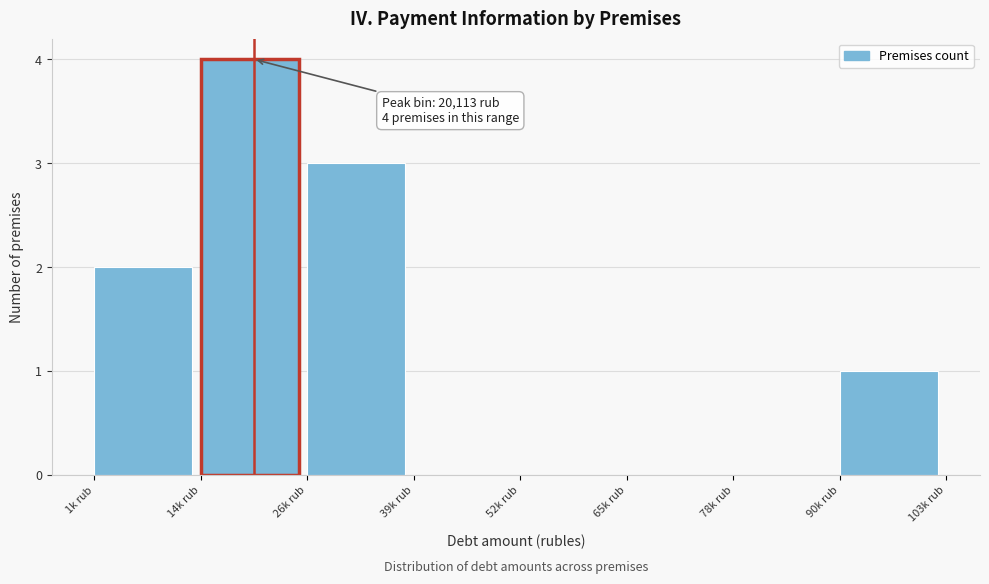

Reading right to left, list all the values displayed in this chart.

90k rub=1	78k rub=0	65k rub=0	52k rub=0	39k rub=0	26k rub=3	14k rub=4	1k rub=2